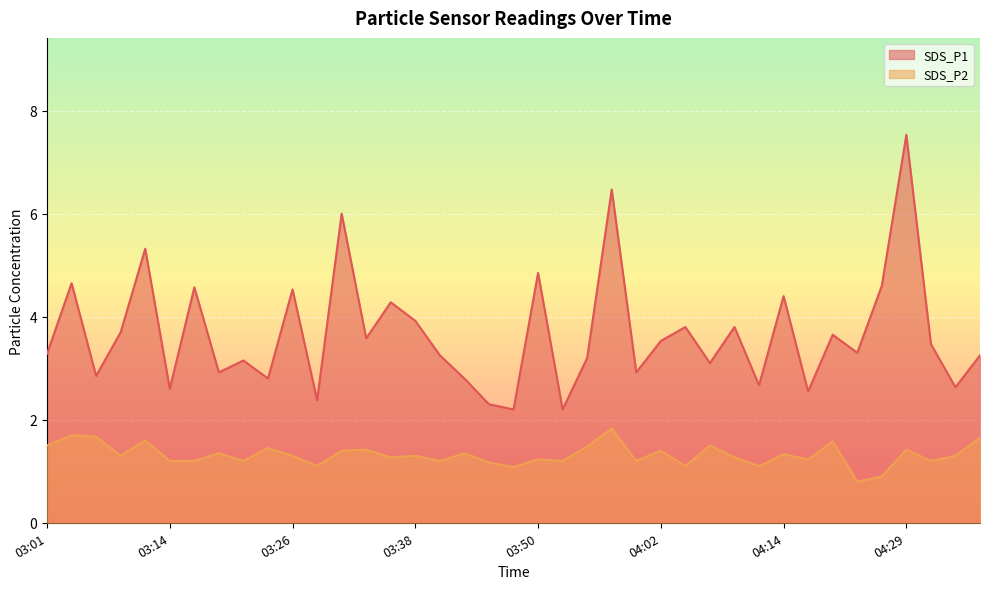

How many lines are shown in the chart?

2